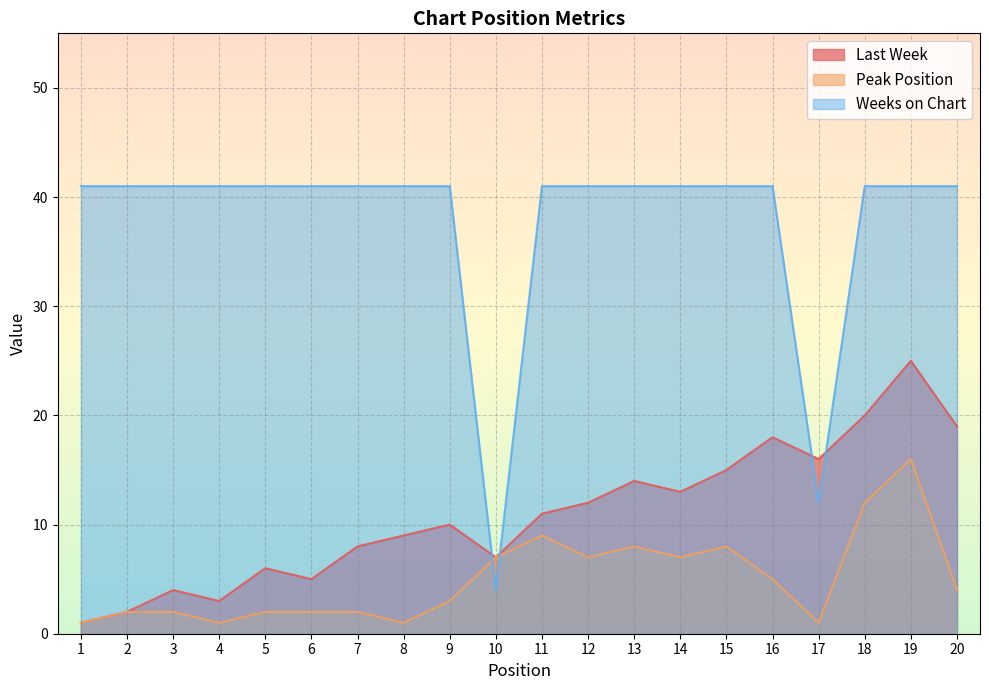

Reading left to right, transcribe all the data shown in this chart.

Last Week: 1=1	2=2	3=4	4=3	5=6	6=5	7=8	8=9	9=10	10=7	11=11	12=12	13=14	14=13	15=15	16=18	17=16	18=20	19=25	20=19
Peak Position: 1=1	2=2	3=2	4=1	5=2	6=2	7=2	8=1	9=3	10=7	11=9	12=7	13=8	14=7	15=8	16=5	17=1	18=12	19=16	20=4
Weeks on Chart: 1=41	2=41	3=41	4=41	5=41	6=41	7=41	8=41	9=41	10=4	11=41	12=41	13=41	14=41	15=41	16=41	17=12	18=41	19=41	20=41